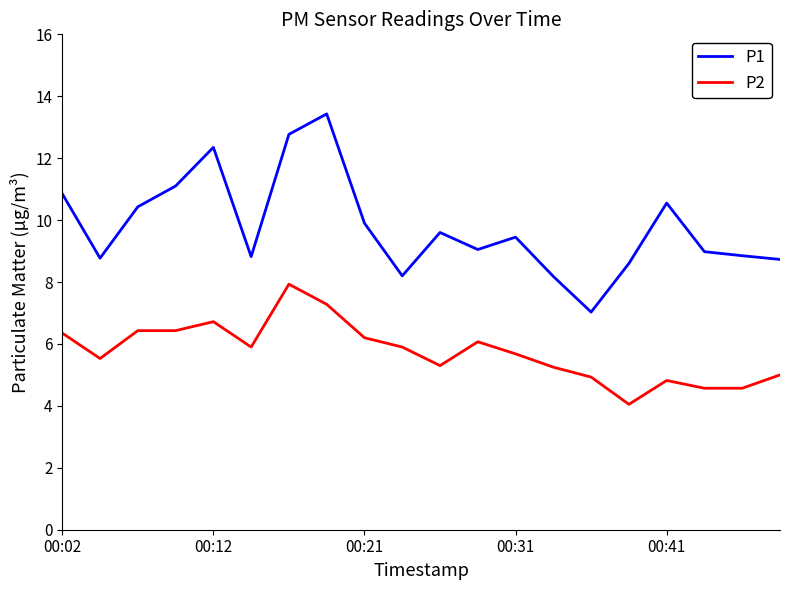

Rank the series by their maximum value, from lowest to highest.

P2, P1